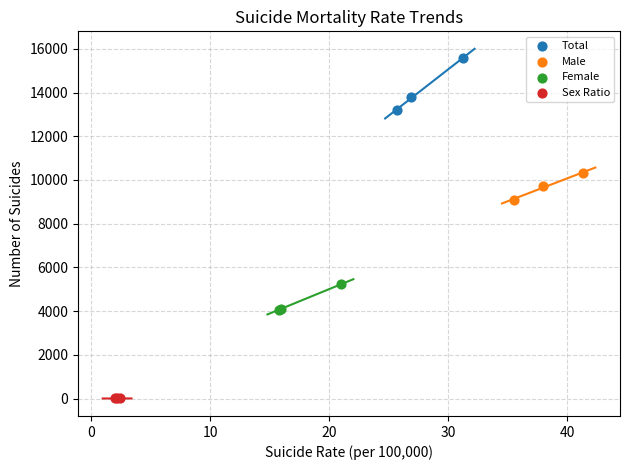

Which series contains the highest Y value?

Total